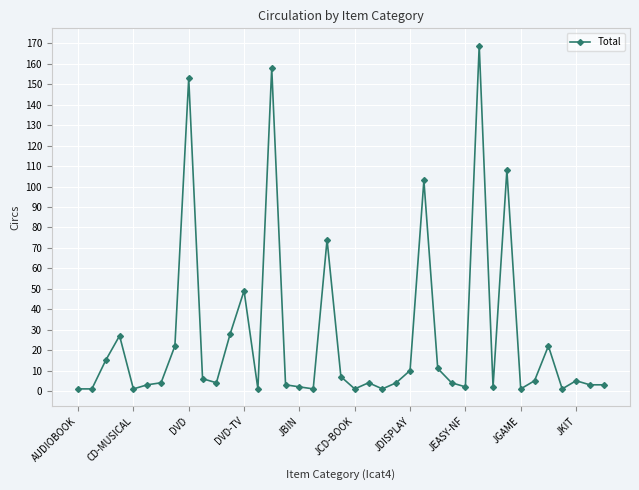

What is the greatest value displayed?

169